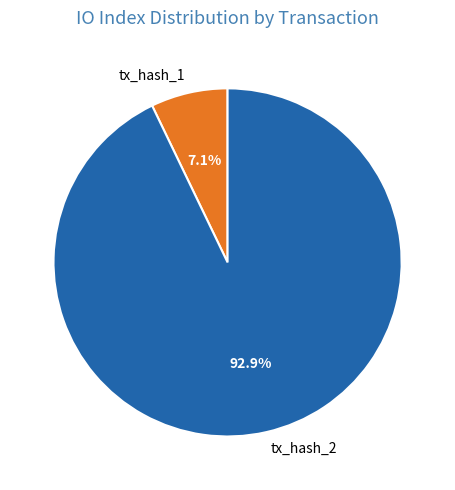

To the nearest percent, what portion does tx_hash_1 represent?

7%